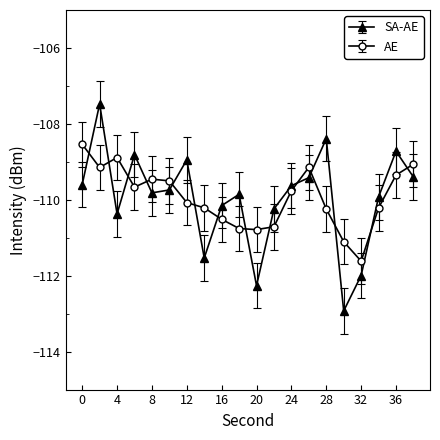

What is the value of the AE point at the 16th from the left?

-111.1